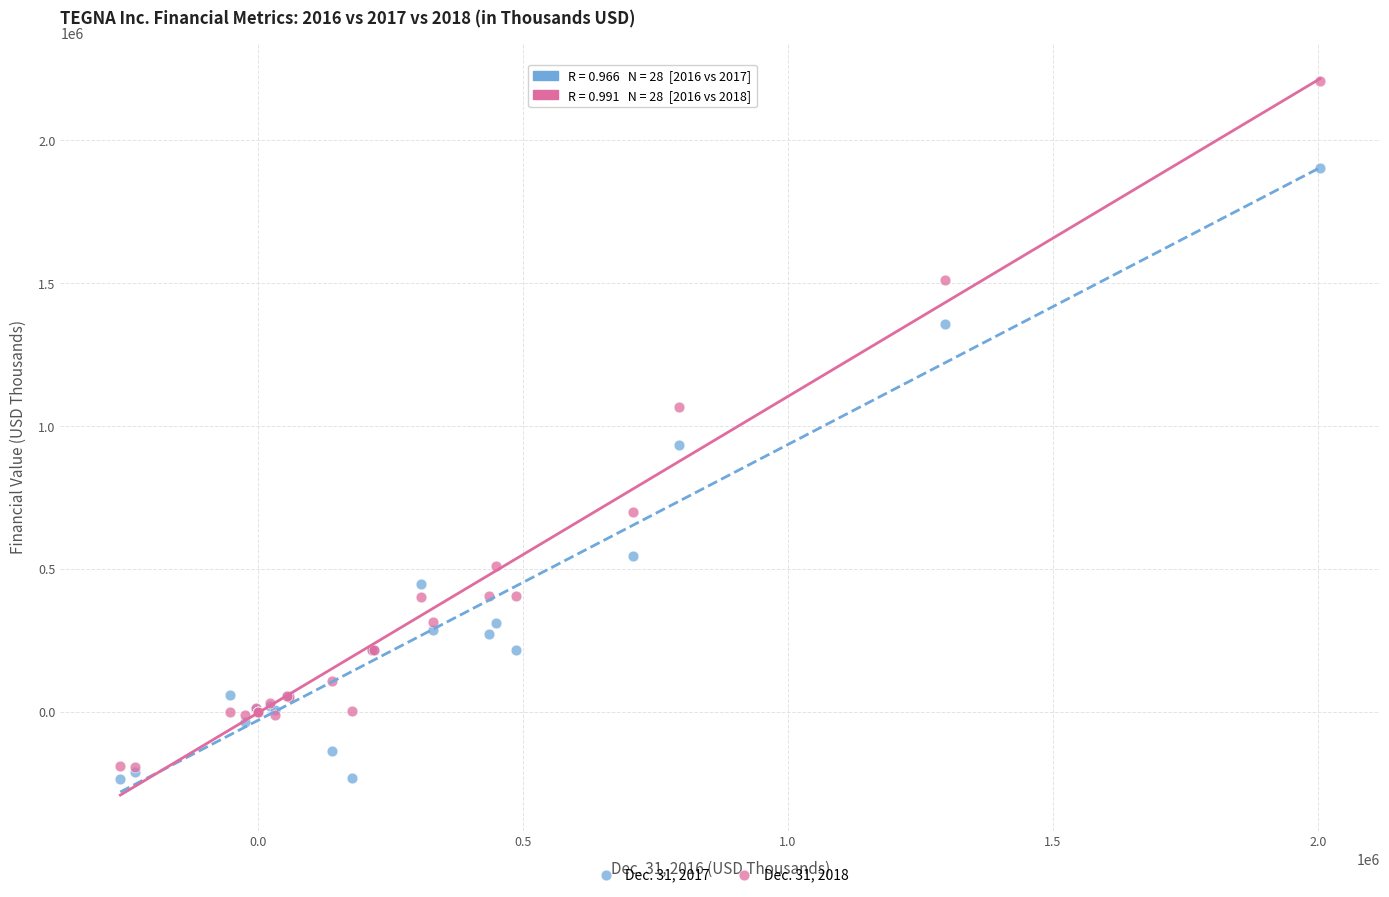

What are all the series names shown in the legend?

Dec. 31, 2017, Dec. 31, 2018